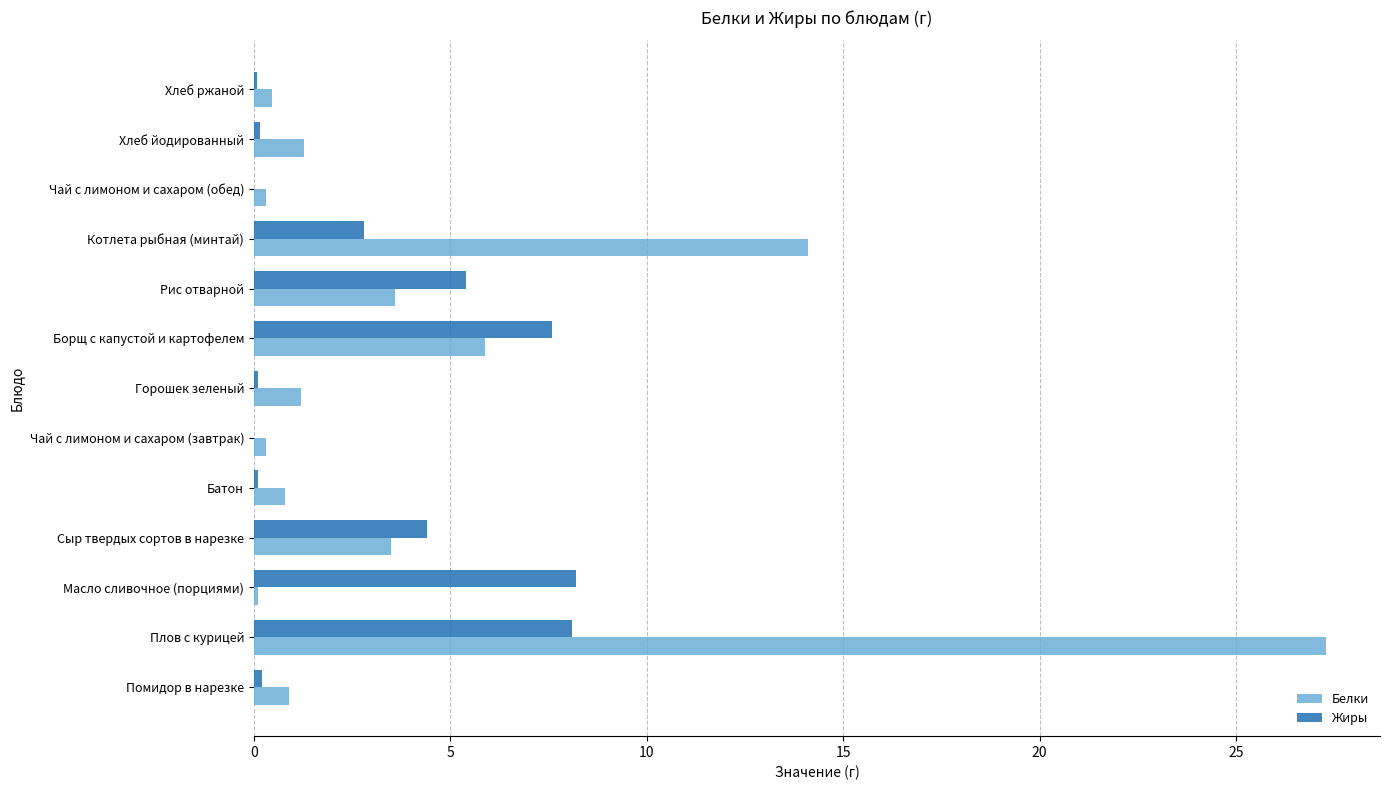

Which series changed the most between Борщ с капустой и картофелем and Чай с лимоном и сахаром (обед)?

Жиры